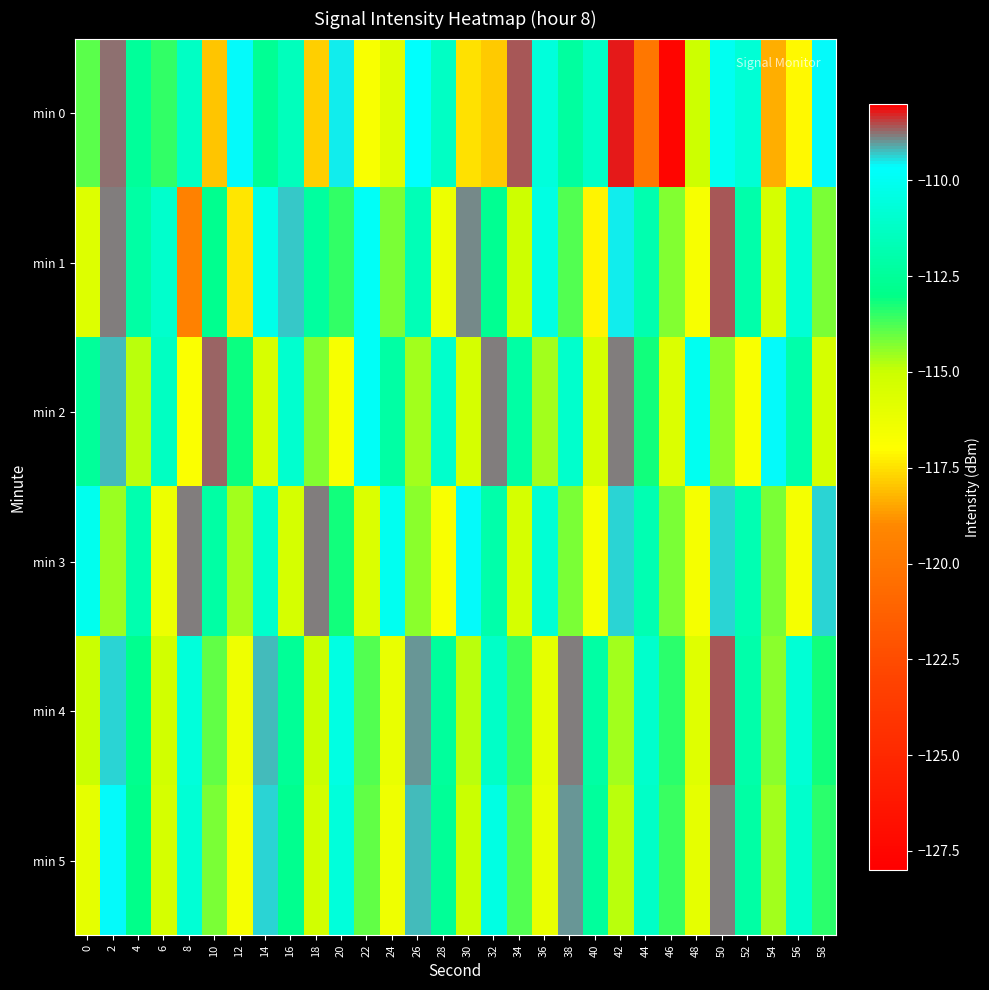

Reading right to left, what are all the values shown in this chart?

min 0: 58=-109.6	56=-117.1	54=-118.3	52=-110.8	50=-110.0	48=-115.1	46=-127.6	44=-120.0	42=-108.2	40=-111.2	38=-112.4	36=-110.7	34=-108.6	32=-117.9	30=-117.5	28=-111.3	26=-109.7	24=-115.7	22=-116.8	20=-109.5	18=-117.8	16=-111.5	14=-112.6	12=-109.6	10=-118.0	8=-111.3	6=-113.5	4=-112.5	2=-108.7	0=-113.9
min 1: 58=-114.2	56=-110.8	54=-115.4	52=-112.0	50=-108.6	48=-116.7	46=-114.3	44=-111.9	42=-109.5	40=-117.2	38=-113.8	36=-110.4	34=-115.1	32=-112.7	30=-108.9	28=-116.3	26=-111.6	24=-114.2	22=-109.8	20=-113.5	18=-112.4	16=-109.3	14=-110.2	12=-117.4	10=-112.8	8=-119.4	6=-111.0	4=-112.1	2=-108.8	0=-115.7
min 2: 58=-115.4	56=-112.0	54=-109.6	52=-116.8	50=-114.4	48=-110.0	46=-115.6	44=-113.2	42=-108.8	40=-115.4	38=-111.0	36=-114.6	34=-112.2	32=-108.8	30=-115.4	28=-111.0	26=-114.6	24=-112.2	22=-109.8	20=-116.7	18=-114.3	16=-110.9	14=-115.5	12=-113.1	10=-108.7	8=-116.9	6=-111.3	4=-114.8	2=-109.2	0=-112.5
min 3: 58=-109.4	56=-116.6	54=-114.2	52=-111.8	50=-109.4	48=-116.6	46=-114.2	44=-111.8	42=-109.4	40=-116.6	38=-114.2	36=-110.8	34=-115.4	32=-112.0	30=-109.6	28=-116.8	26=-114.4	24=-110.0	22=-115.6	20=-113.2	18=-108.8	16=-115.4	14=-111.0	12=-114.6	10=-112.2	8=-108.8	6=-116.3	4=-111.9	2=-114.5	0=-110.1
min 4: 58=-113.2	56=-110.8	54=-114.4	52=-112.0	50=-108.6	48=-115.8	46=-113.4	44=-111.0	42=-114.6	40=-112.2	38=-108.8	36=-116.0	34=-113.6	32=-111.2	30=-114.8	28=-112.4	26=-109.0	24=-116.2	22=-113.8	20=-110.4	18=-115.0	16=-112.6	14=-109.2	12=-116.4	10=-114.0	8=-110.6	6=-115.2	4=-112.8	2=-109.4	0=-115.0
min 5: 58=-113.4	56=-111.0	54=-114.6	52=-112.2	50=-108.8	48=-116.0	46=-113.6	44=-111.2	42=-114.8	40=-112.4	38=-109.0	36=-116.2	34=-113.8	32=-110.4	30=-115.0	28=-112.6	26=-109.2	24=-116.4	22=-114.0	20=-110.6	18=-115.2	16=-112.8	14=-109.4	12=-116.6	10=-114.2	8=-110.8	6=-115.4	4=-113.0	2=-109.6	0=-116.0